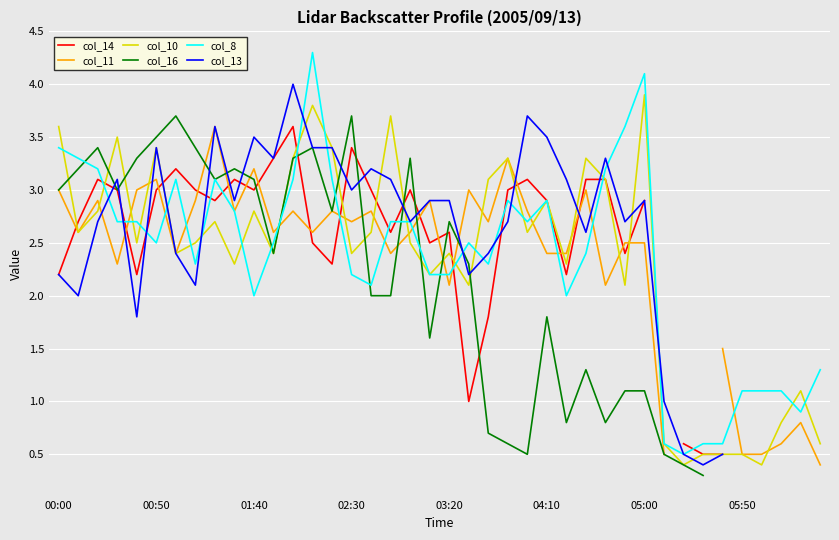

Which category has the highest value in the col_10 series?

05:00